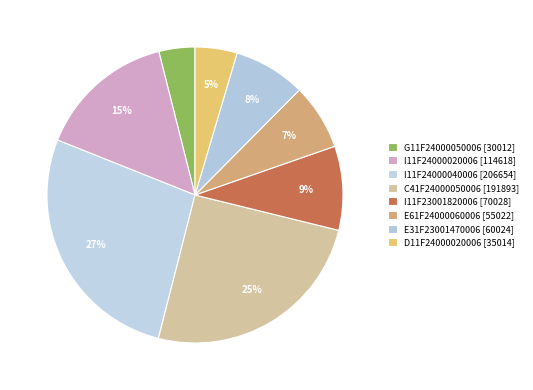

How many slices are in this pie chart?

8